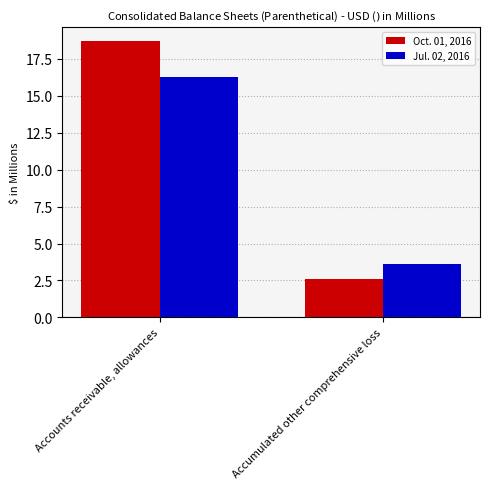

At which category does the chart reach its peak across all series?

Accounts receivable, allowances